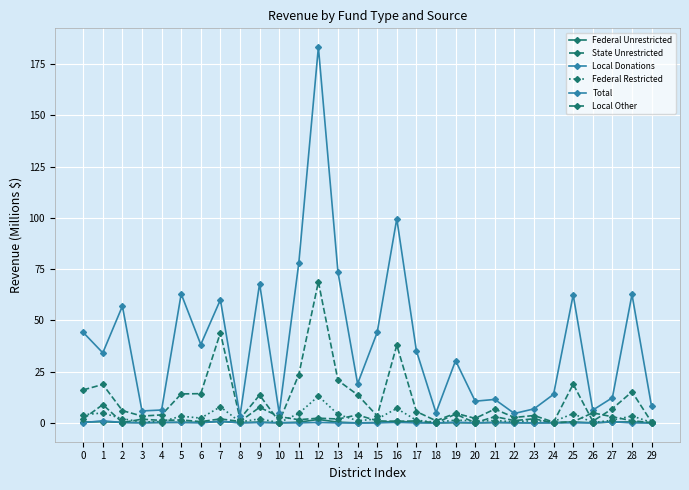

True or false: Total and Local Other cross at least once.

False